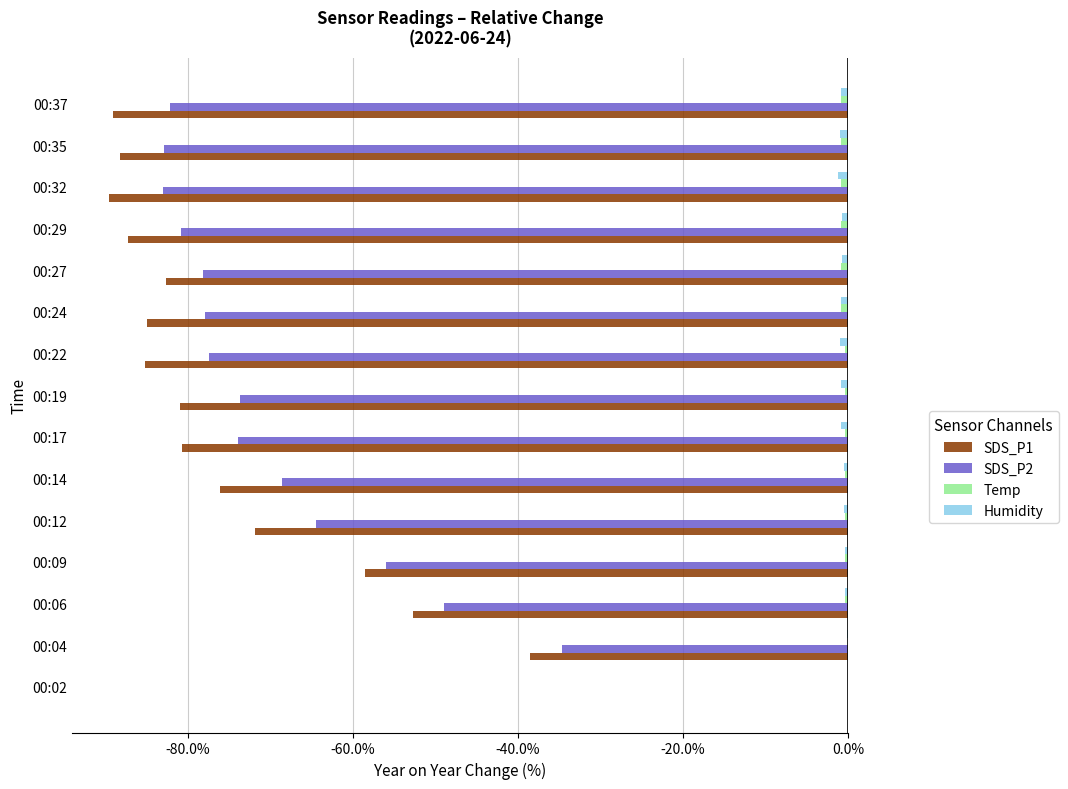

Is the value of Humidity at 00:19 greater than the value of SDS_P1 at 00:06?

Yes